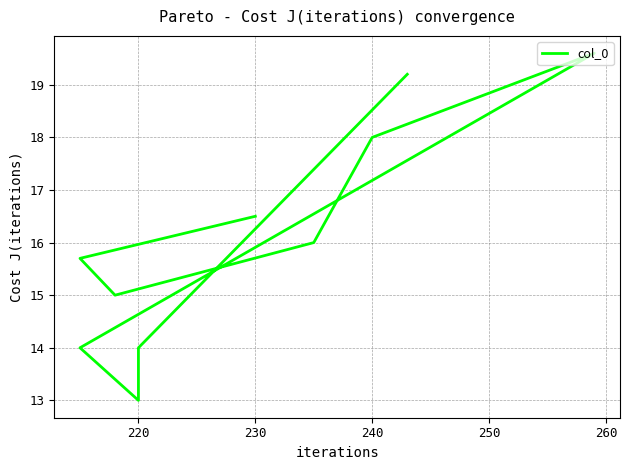

How many values are below 16?

5